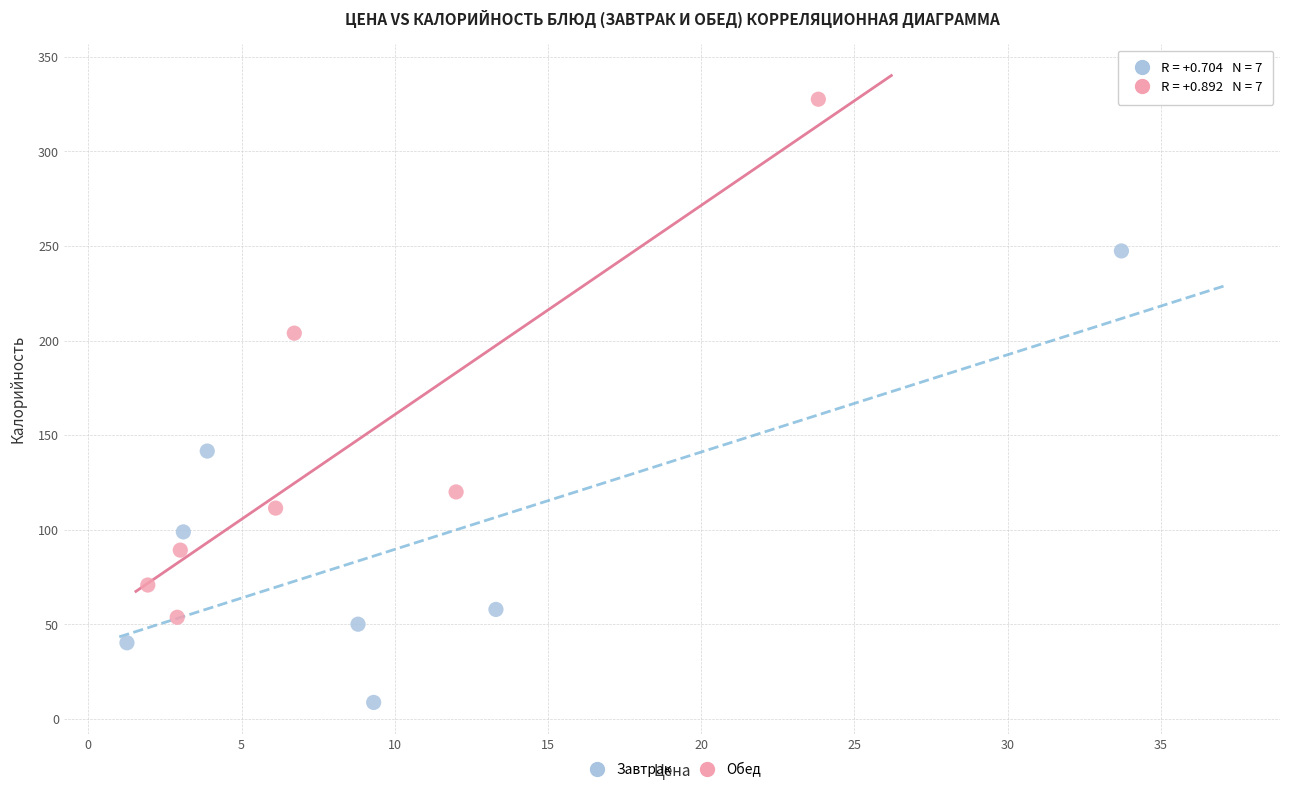

Which series has the largest Y range (max minus min)?

Обед